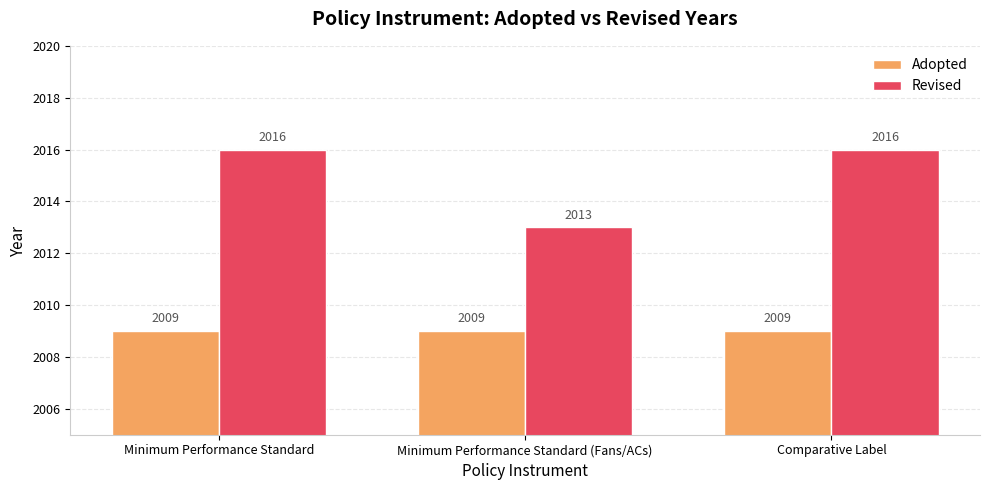

Reading right to left, transcribe all the data shown in this chart.

Adopted: 2009	2009	2009
Revised: 2016	2013	2016